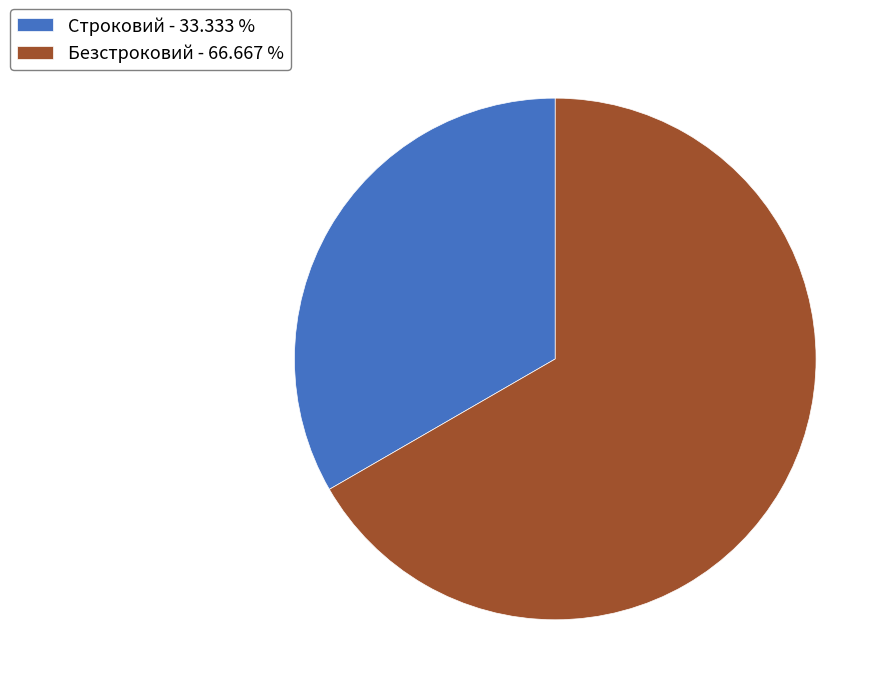

Do Строковий - 33.333 % and Безстроковий - 66.667 % together represent more than half of the pie?

Yes